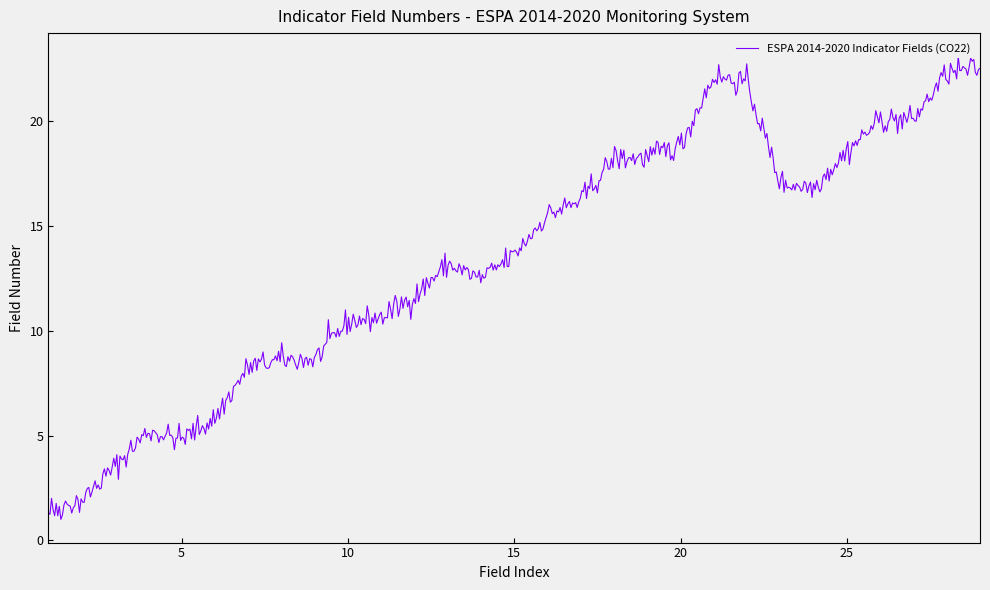

List the labels in order of value, smallest first.

1, 2, 3, 4, 5, 6, 7, 8, 9, 10, 11, 12, 13, 14, 15, 16, 17, 18, 19, 20, 21, 22, 23, 24, 25, 26, 27, 28, 29